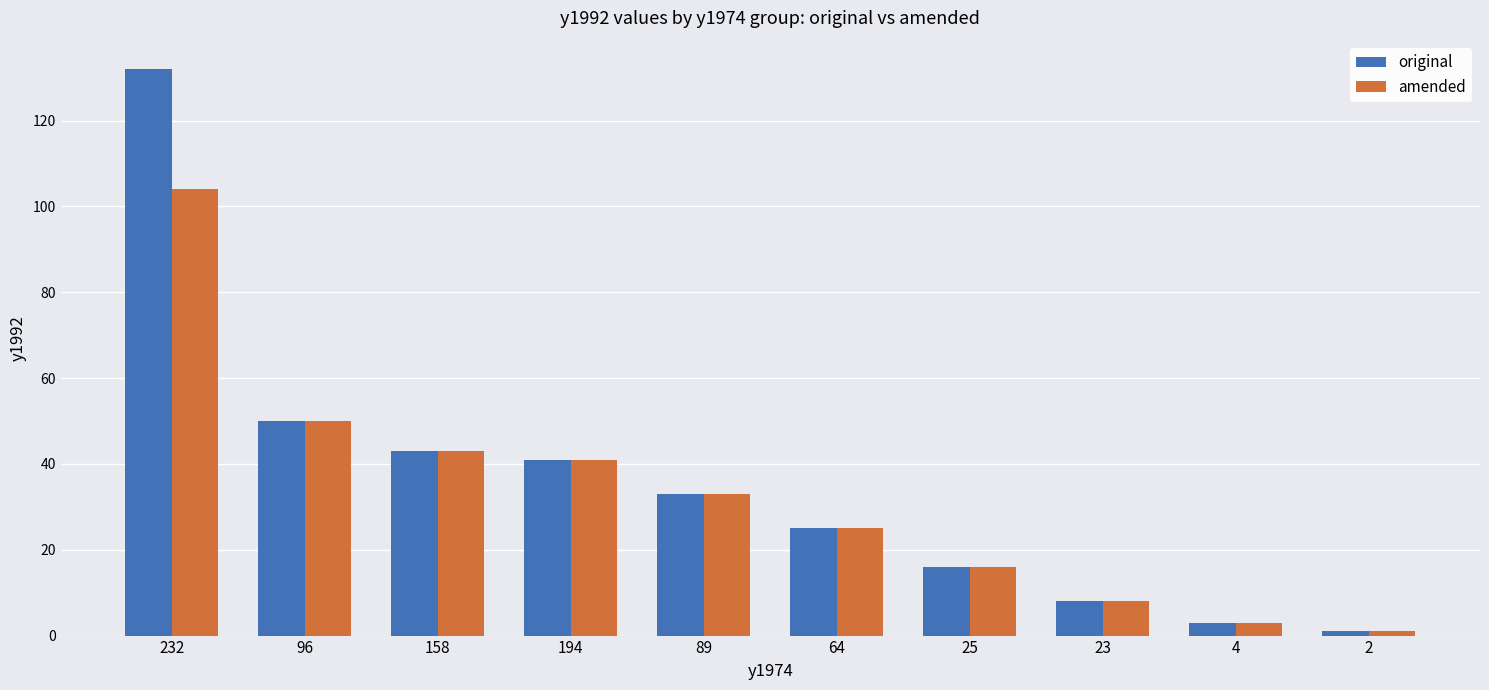

Does the chart contain any negative values?

No